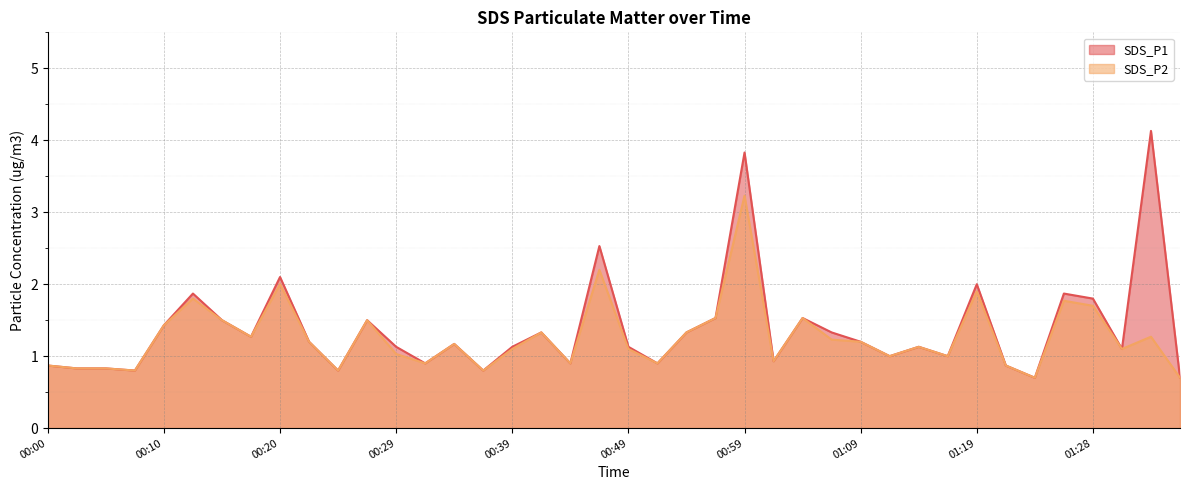

Where is the first local minimum for SDS_P2?

00:07